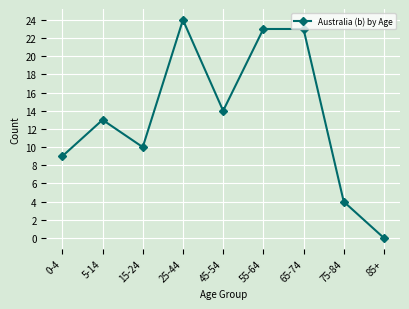

How many interior local valleys (lower than both neighbors) does the data have?

2